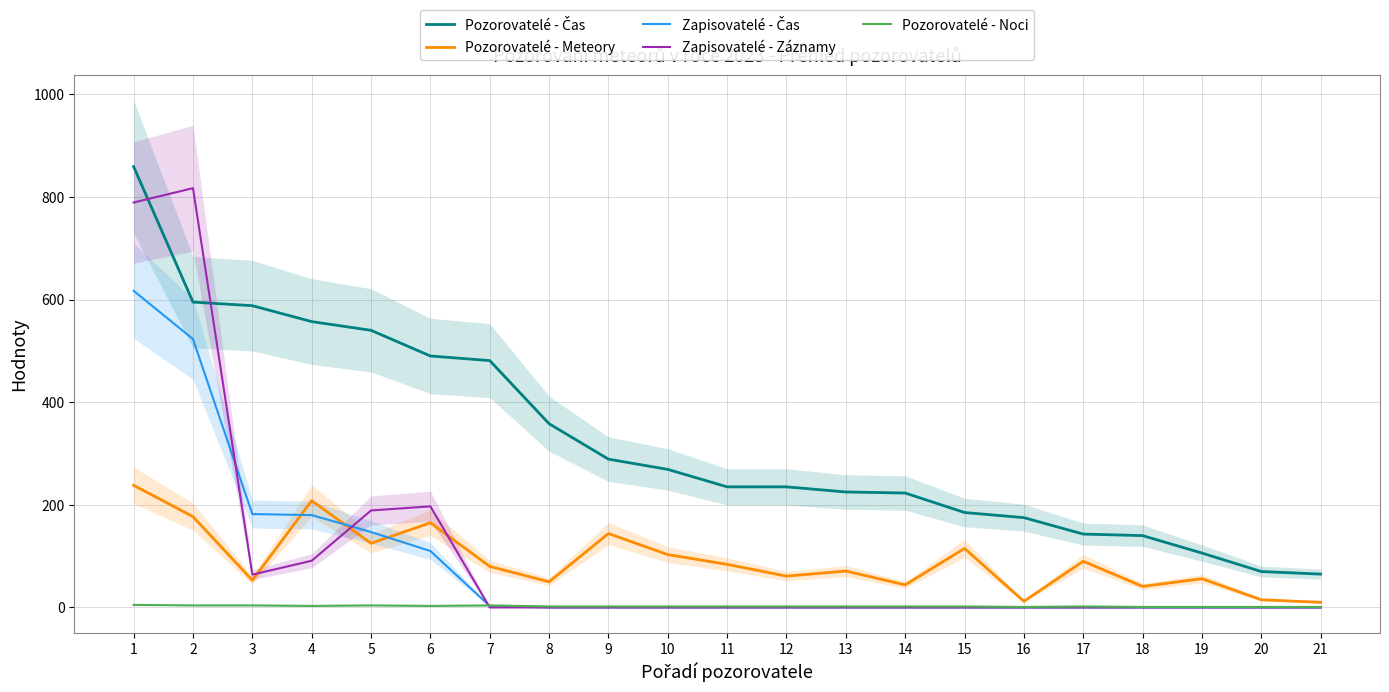

How many interior local valleys does the Pozorovatelé - Meteory series have?

7